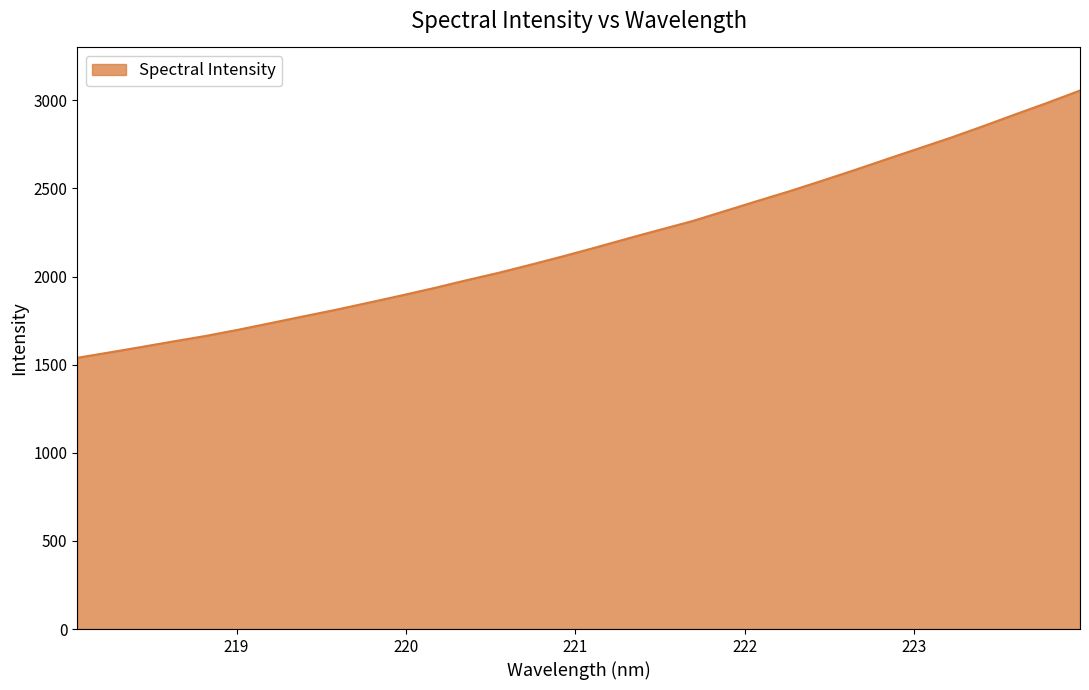

What is the maximum value shown in the chart?

3055.7